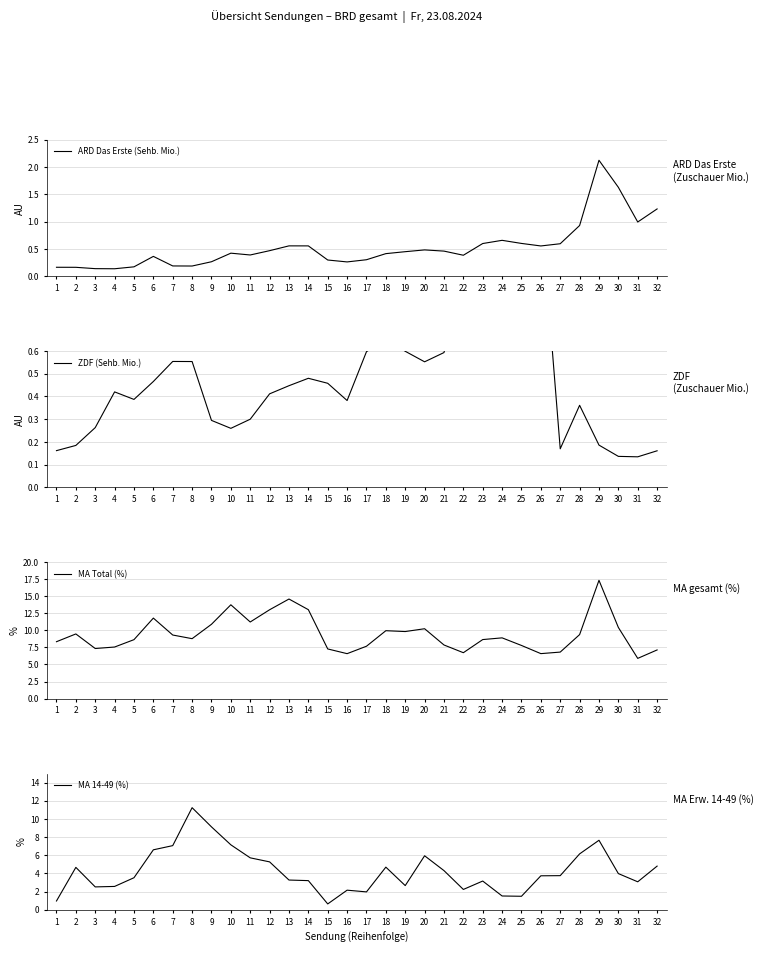

What value does the ZDF (Sehb. Mio.) series have at 30?

0.1